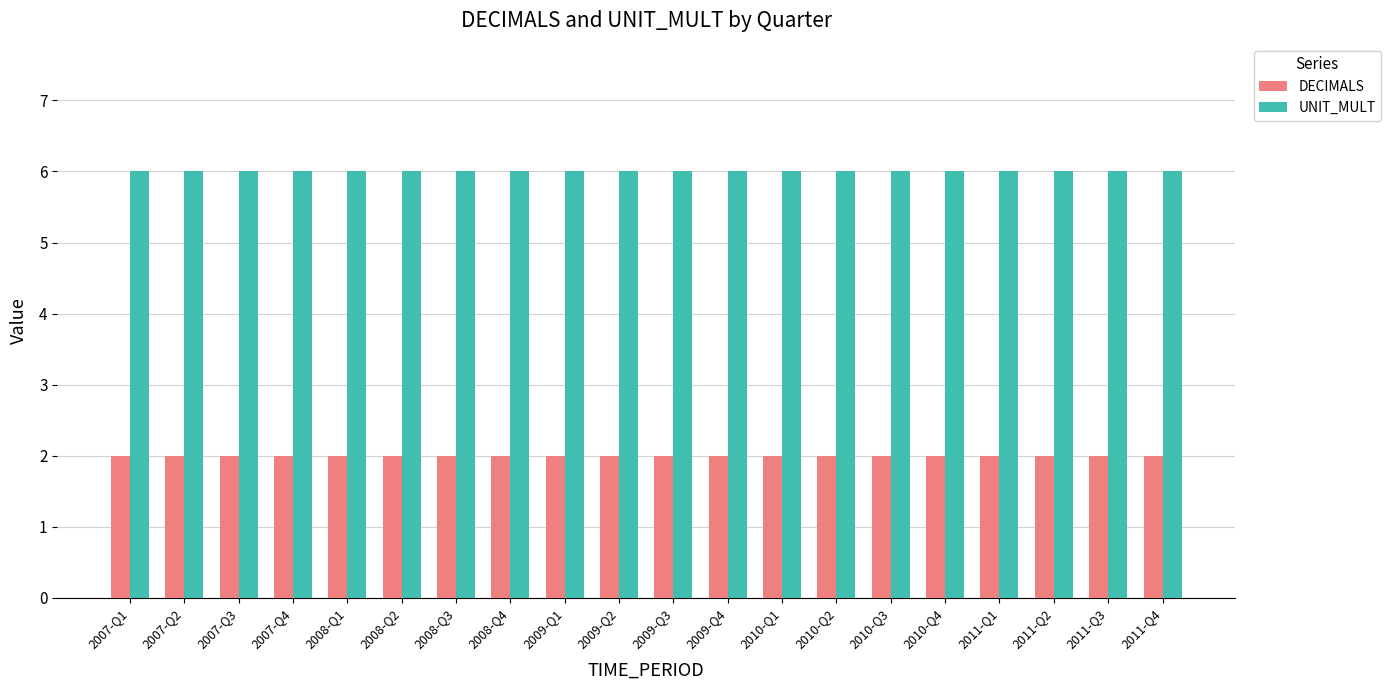

List the series in order of their peak value, lowest first.

DECIMALS, UNIT_MULT